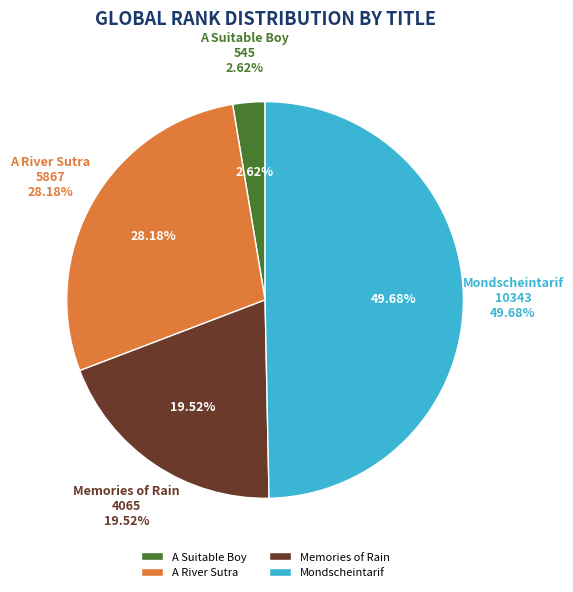

Rank the categories by value from highest to lowest.

Mondscheintarif, A River Sutra, Memories of Rain, A Suitable Boy